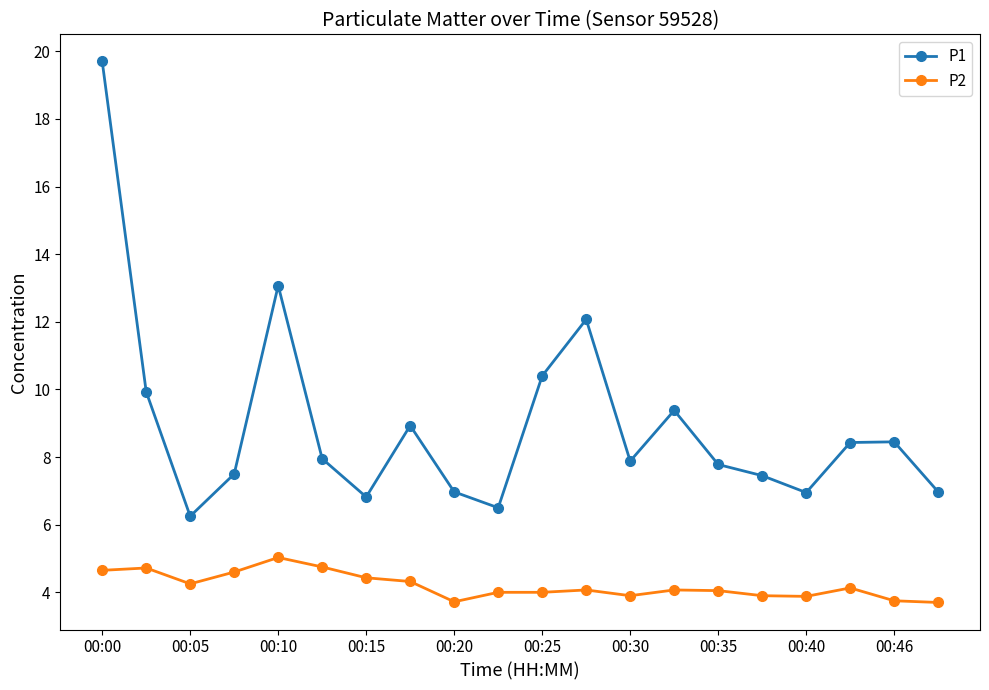

What is the sum of all P1 values?

179.4